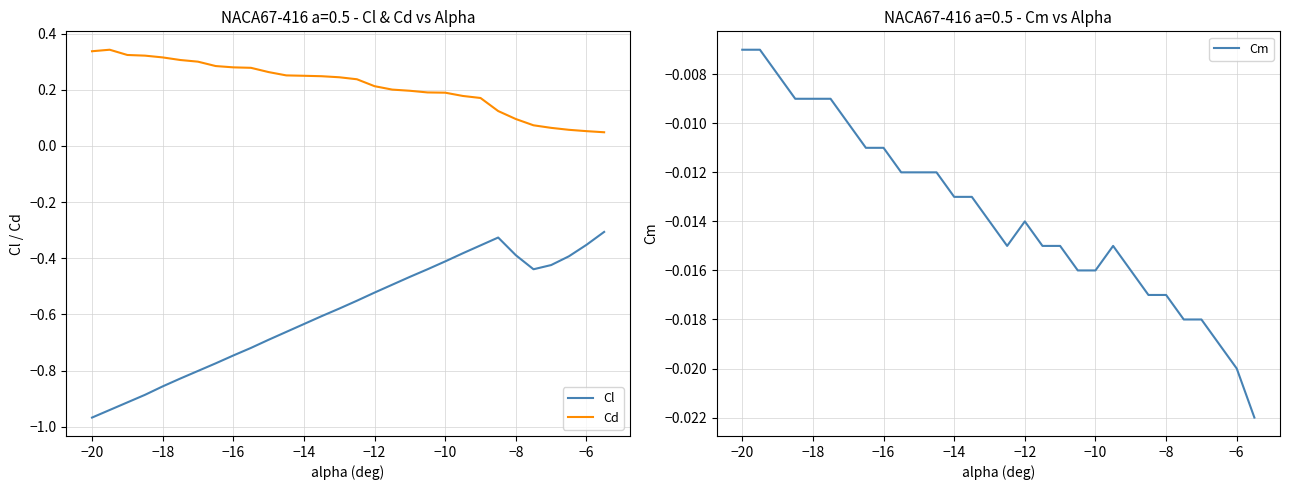

What is the lowest value of the Cl series?

-1.0